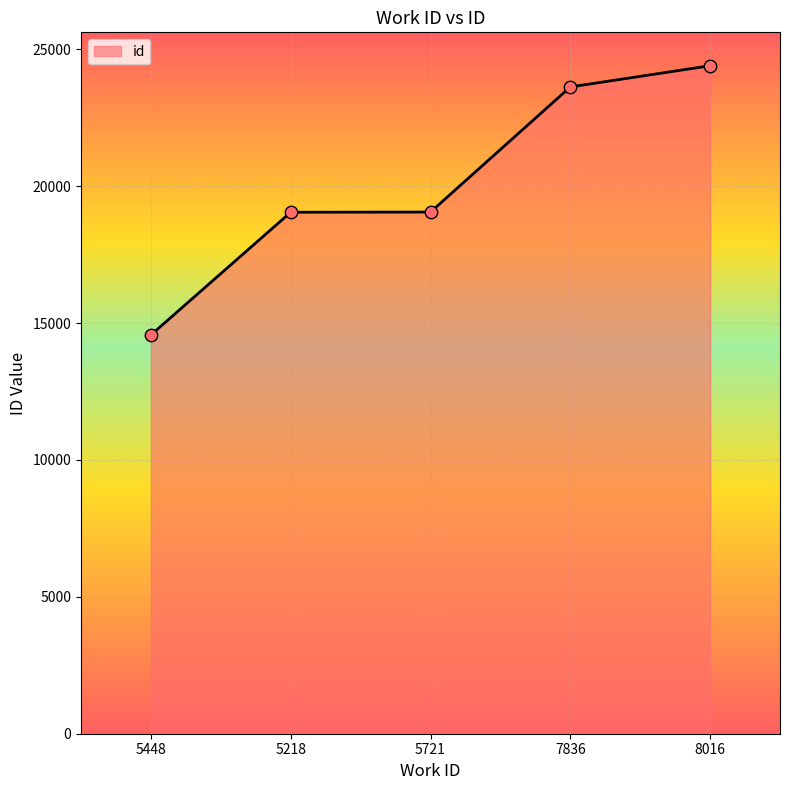

What is the ratio of the value at 5218 to the value at 5448?

1.3